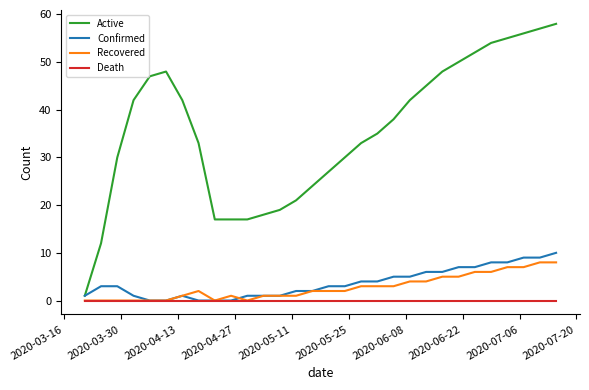

What is the highest value of the Recovered series?

8